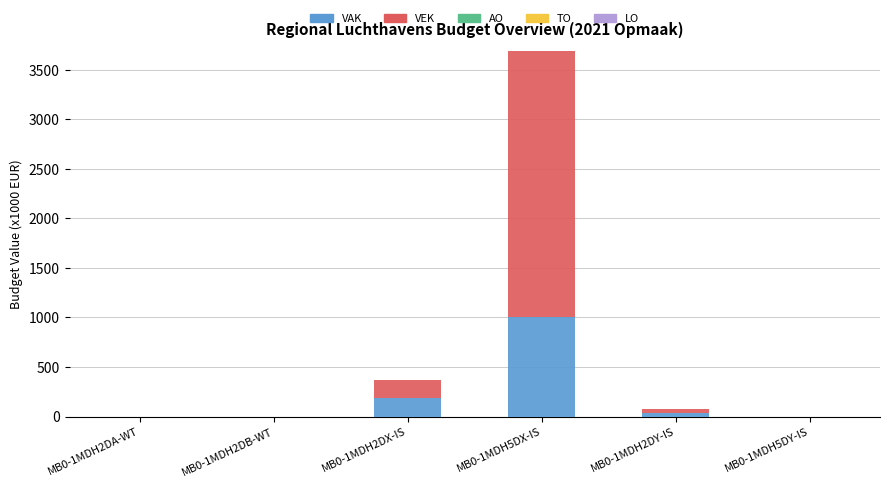

Reading left to right, list the values for the VAK series.

MB0-1MDH2DA-WT=0	MB0-1MDH2DB-WT=0	MB0-1MDH2DX-IS=187	MB0-1MDH5DX-IS=1000	MB0-1MDH2DY-IS=37	MB0-1MDH5DY-IS=0